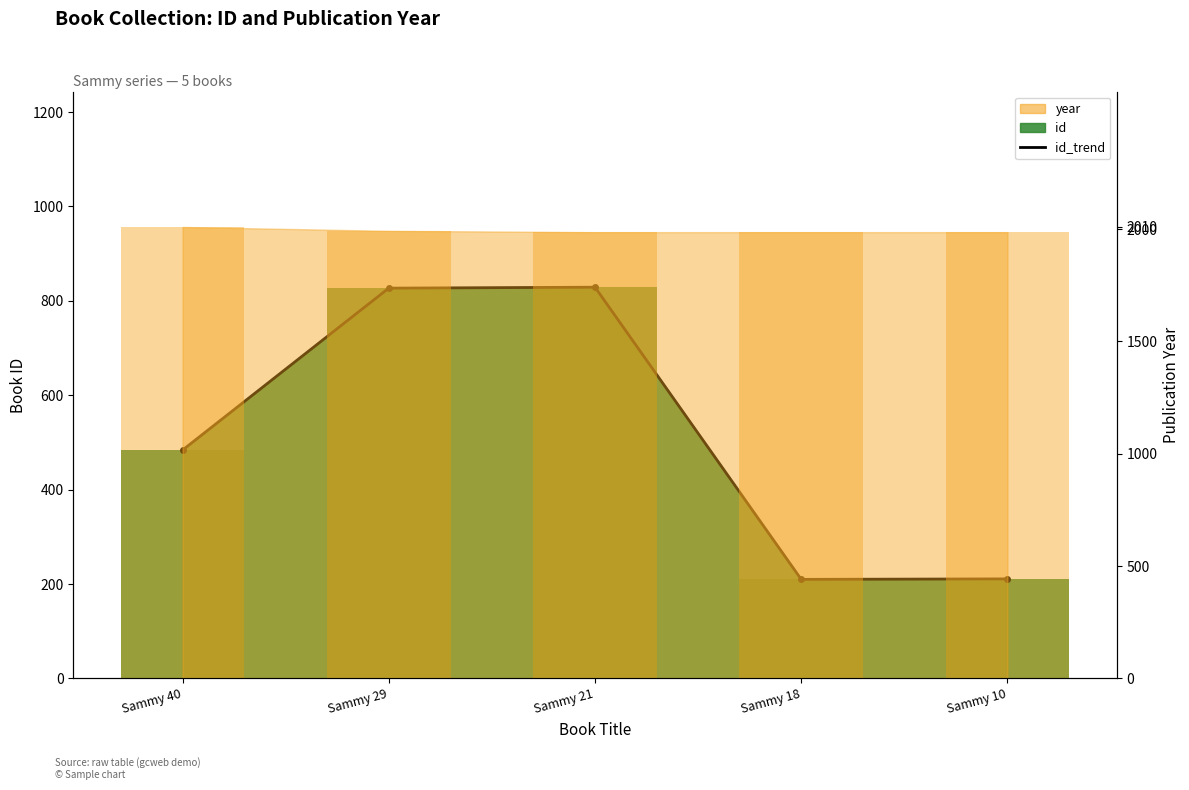

Does the chart contain stacked bars?

No